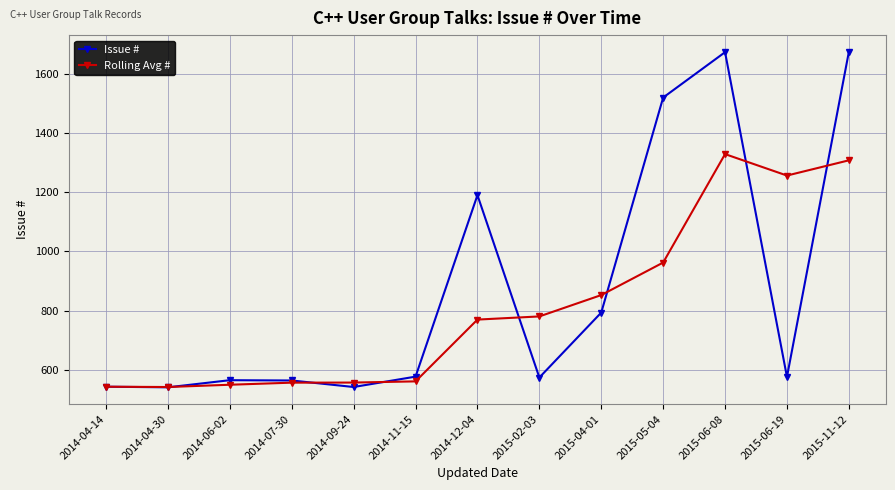

In Rolling Avg #, how many points are lower than both neighbors (excluding endpoints)?

2